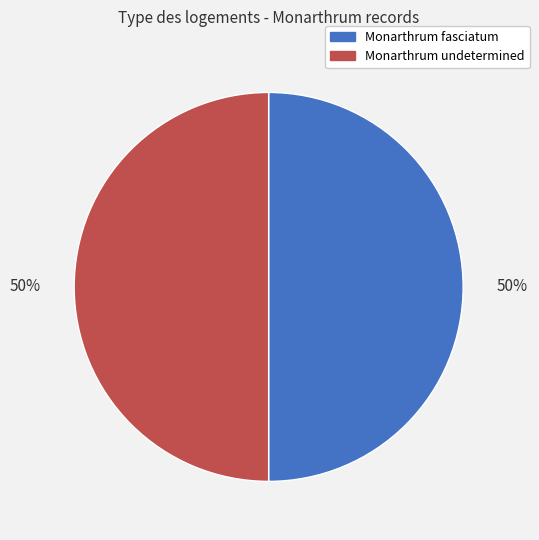

The Monarthrum undetermined slice represents 50% of the pie. True or false?

True